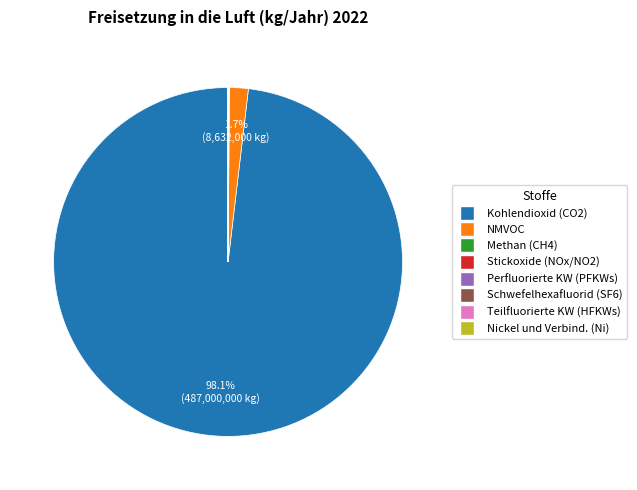

Is there a majority slice in this chart?

Yes